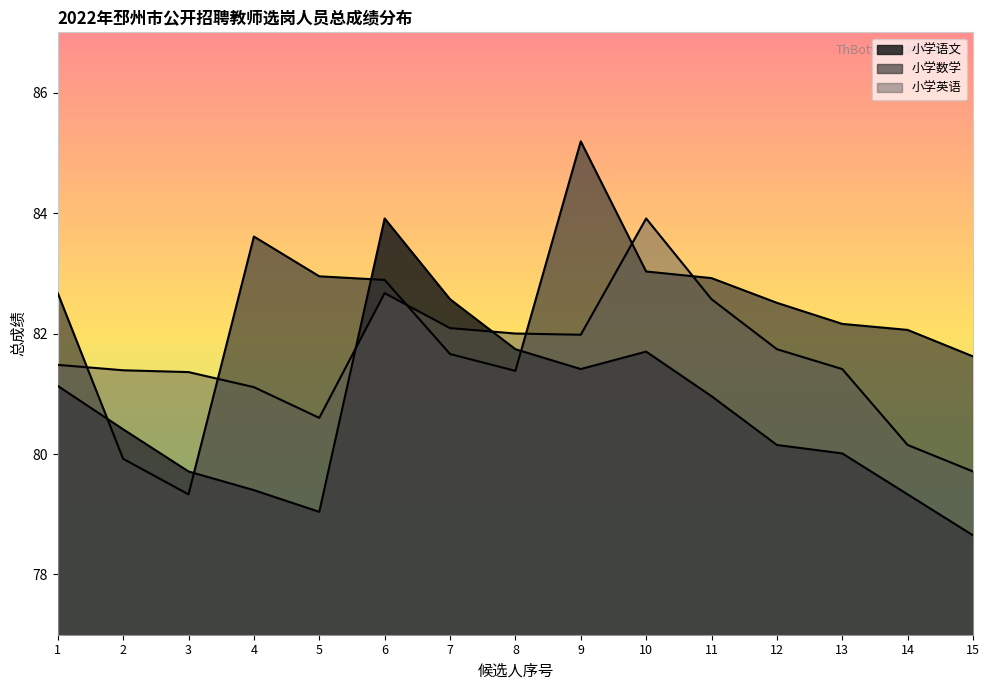

At which category is the sum across all series the highest?

6